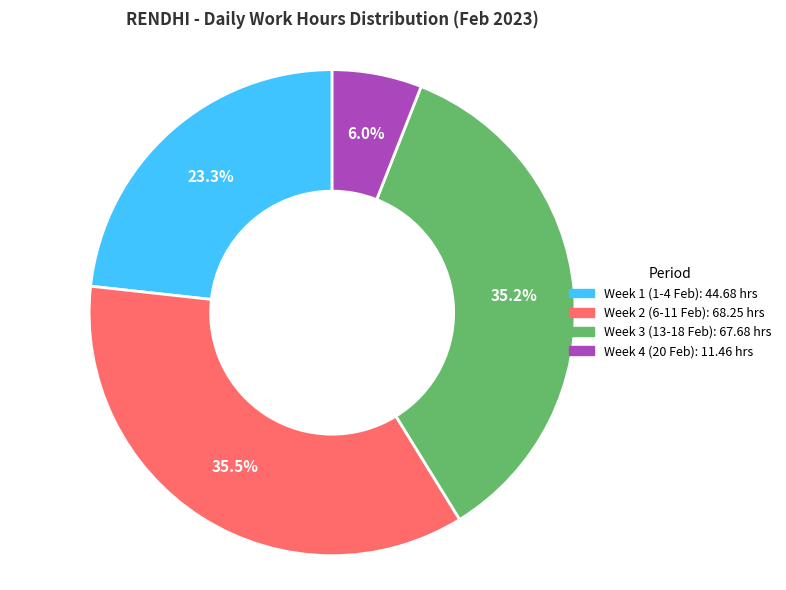

Does any single category account for the majority?

No